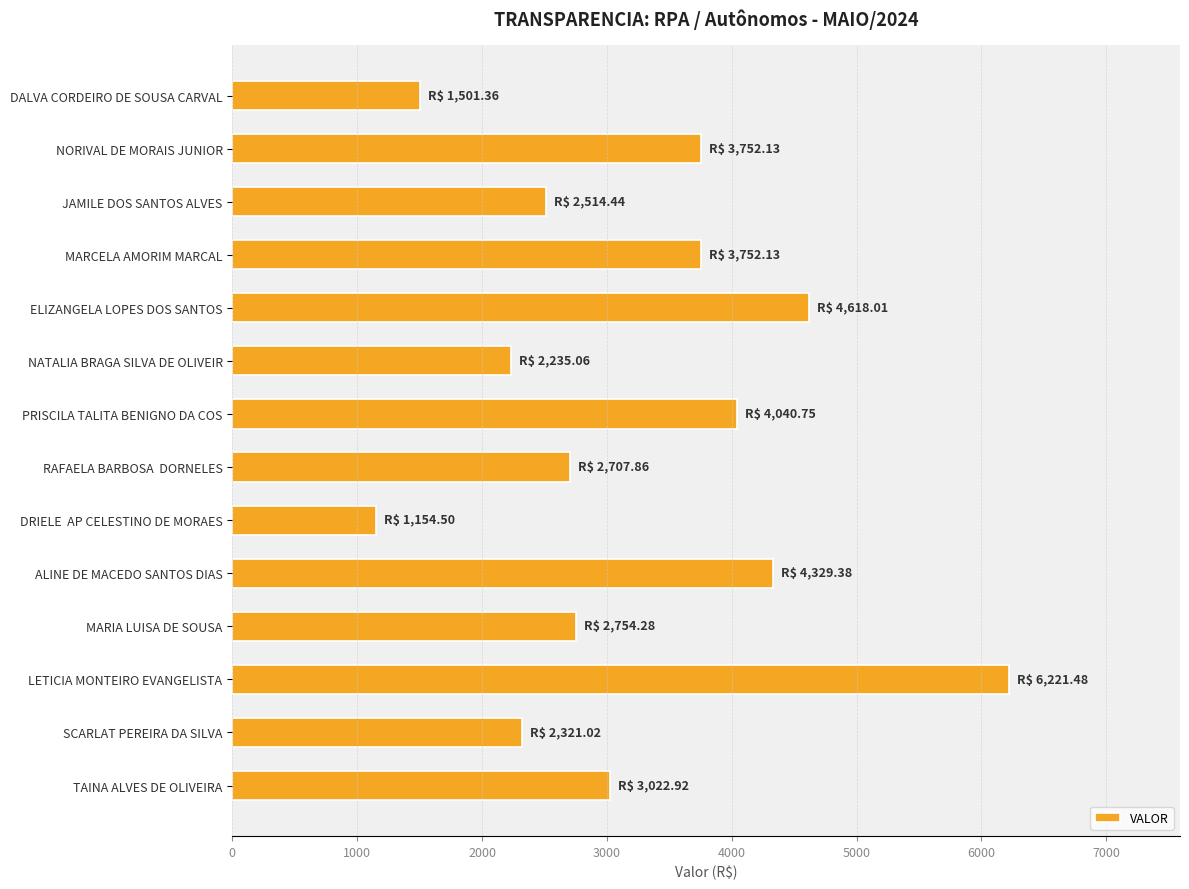

What is the change in value from PRISCILA TALITA BENIGNO DA COS to ALINE DE MACEDO SANTOS DIAS?

+288.6